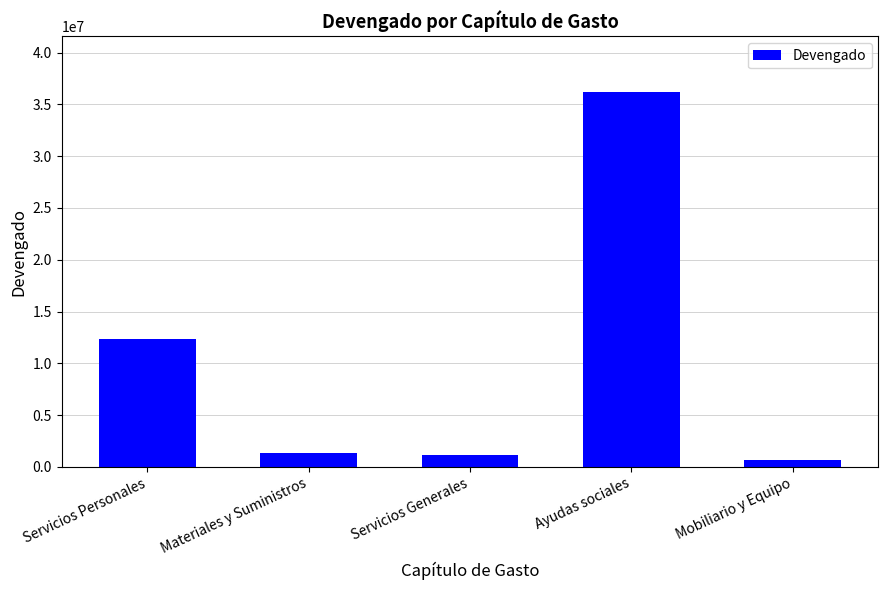

What is the difference between the maximum and minimum values?

35532924.9